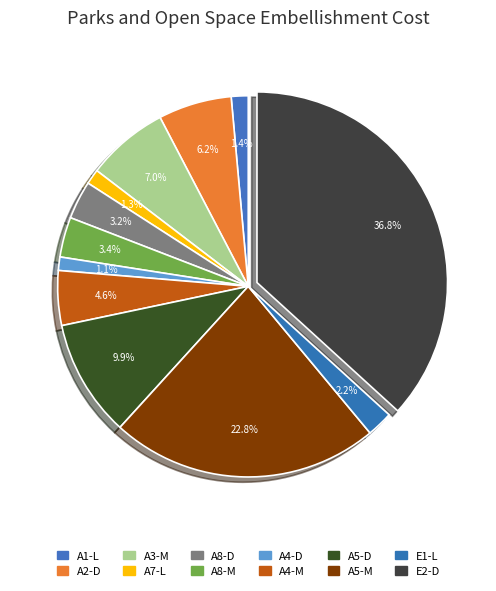

The E2-D slice represents 37% of the pie. True or false?

True